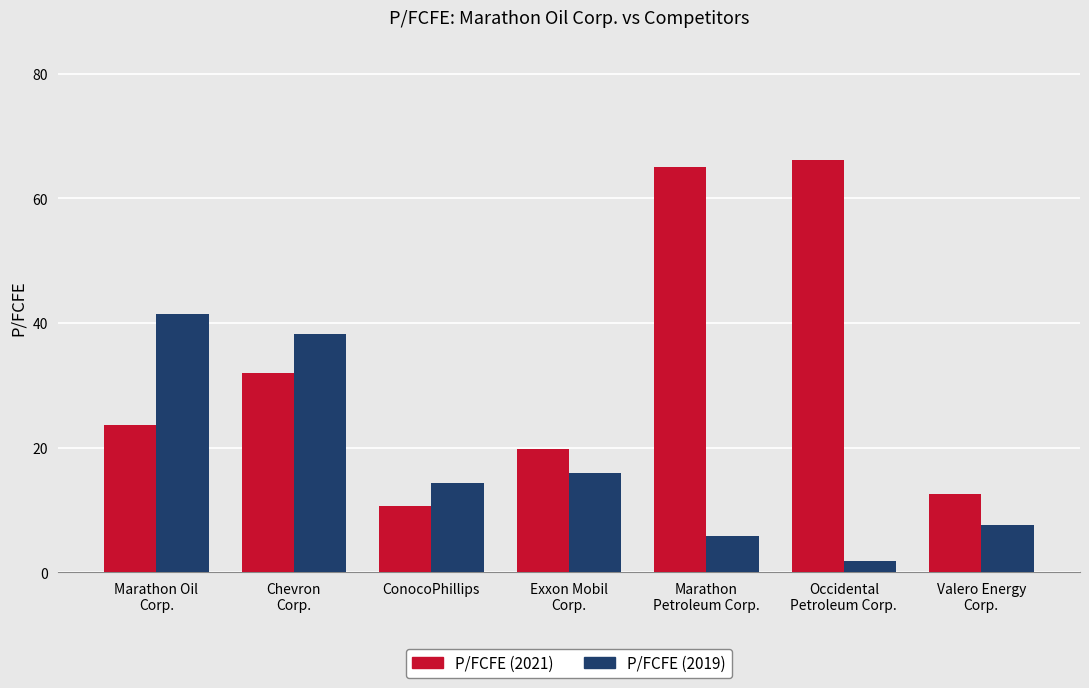

Which series has the largest range (max minus min)?

P/FCFE (2021)